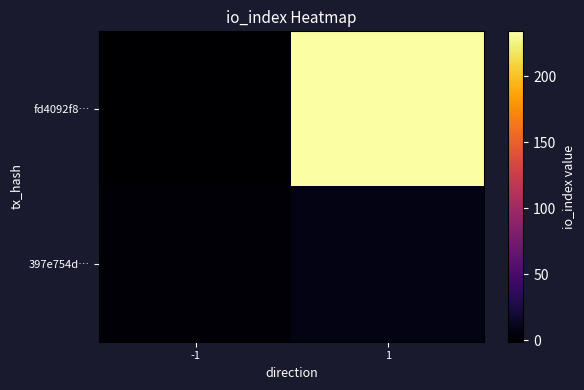

Rank the series by their average value, from lowest to highest.

397e754d…, fd4092f8…